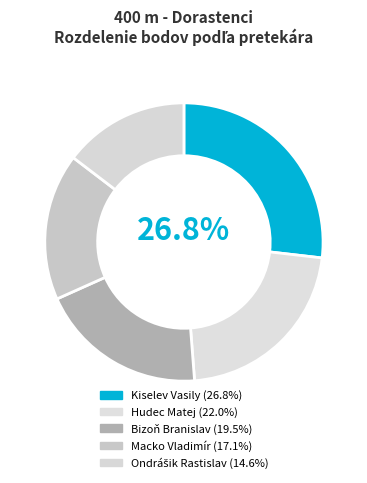

To the nearest percent, what is the difference between the Bizoň Branislav and Macko Vladimír slice percentages?

2%